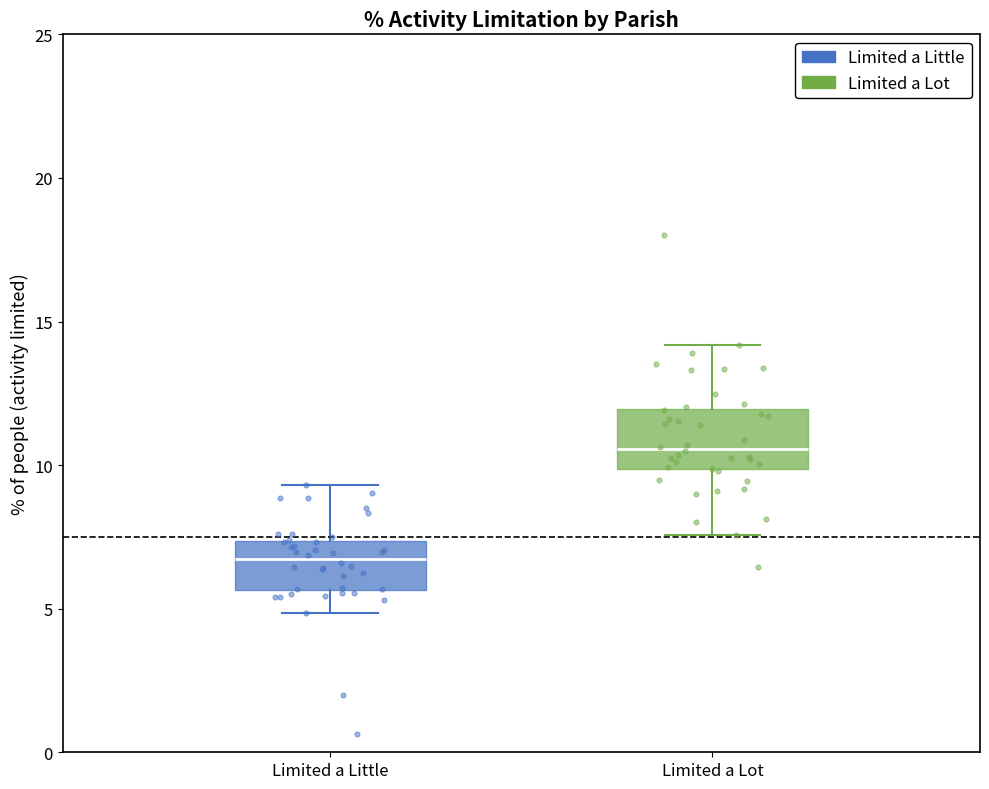

Reading left to right, read every box against the y-axis: the position of its median line, the range the box covers, and the ends of its whiskers. The values are not printed on the chart, so give them approximately, as read against the axis.

Limited a Little: median 6.5, box 5.5 to 7.5, whiskers 5.0 to 9.5
Limited a Lot: median 10.5, box 10.0 to 12.0, whiskers 7.5 to 14.0